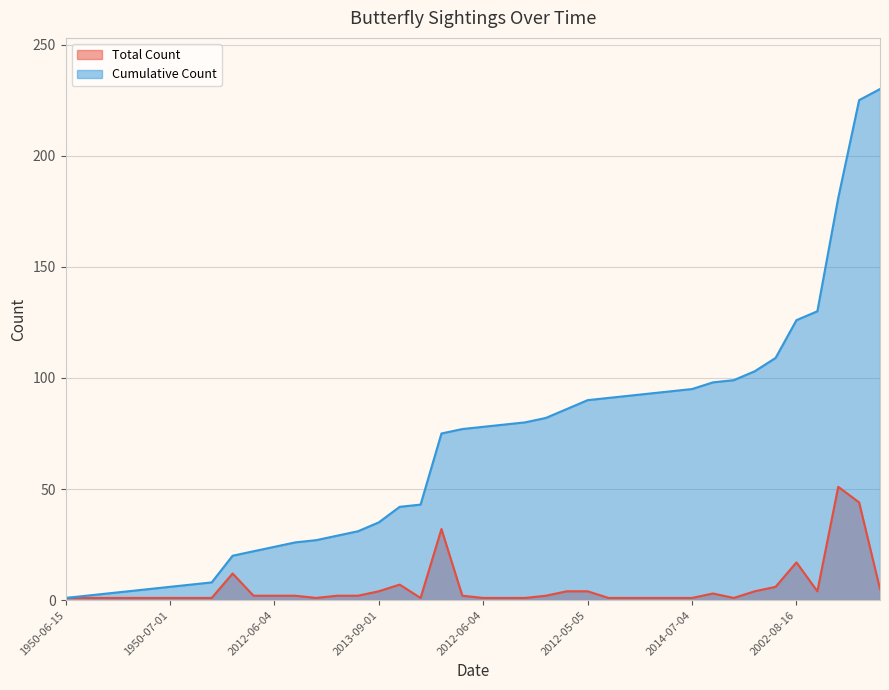

What is the sum of the Total Count values at 1950-07-01 and 2014-07-04?

2